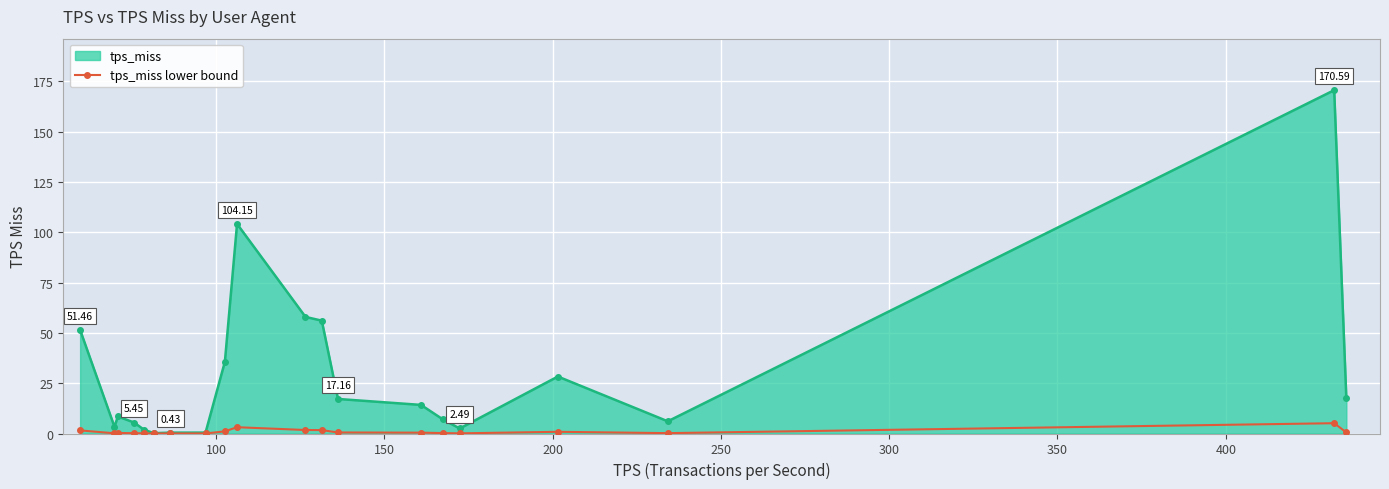

Which series has the widest spread of values?

tps_miss